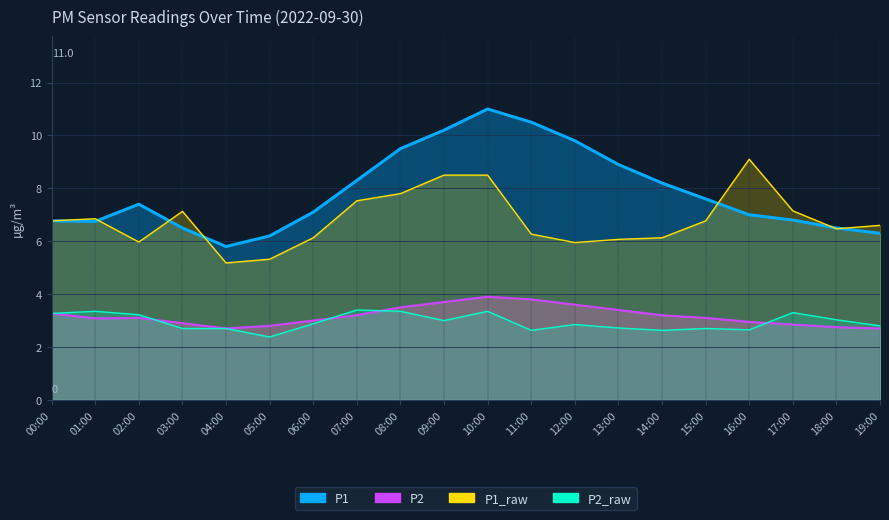

What is the difference between the P2 values at 14:00 and 18:00?

0.5